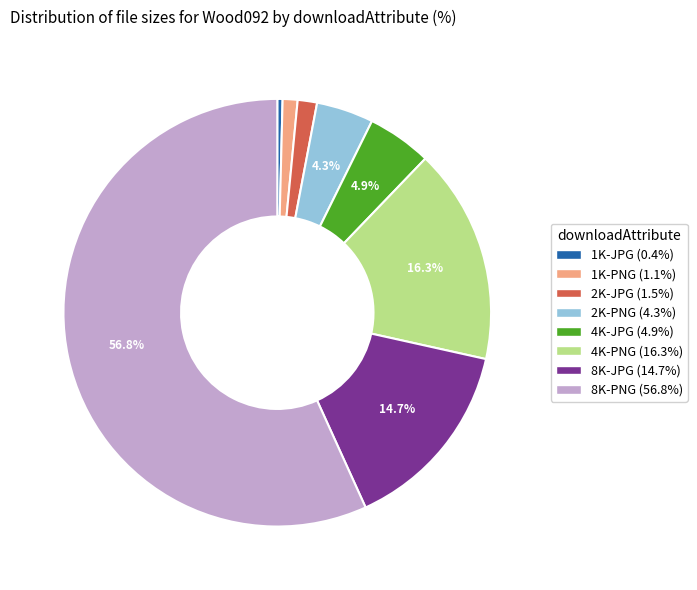

Which slice is the smallest?

1K-JPG